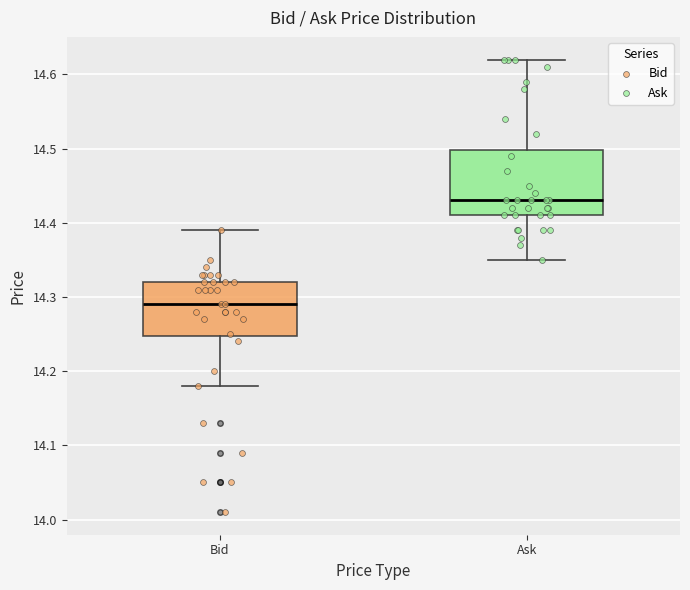

Reading left to right, read every box against the y-axis: the position of its median line, the range the box covers, and the ends of its whiskers. The values are not printed on the chart, so give them approximately, as read against the axis.

Bid: median 14.29, box 14.25 to 14.32, whiskers 14.18 to 14.39
Ask: median 14.43, box 14.41 to 14.50, whiskers 14.35 to 14.62